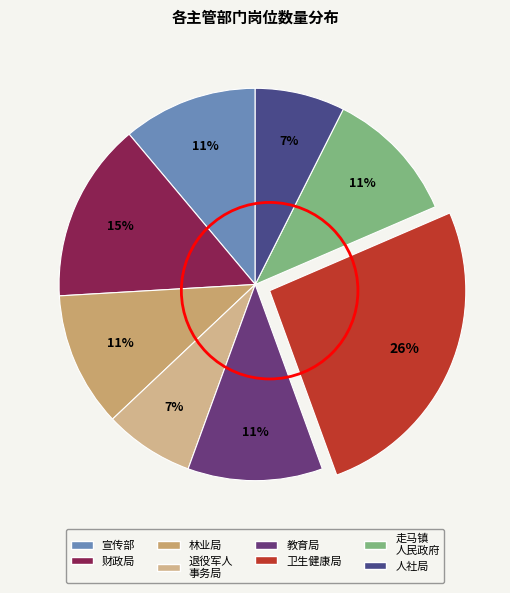

Count the number of slices in the pie.

8